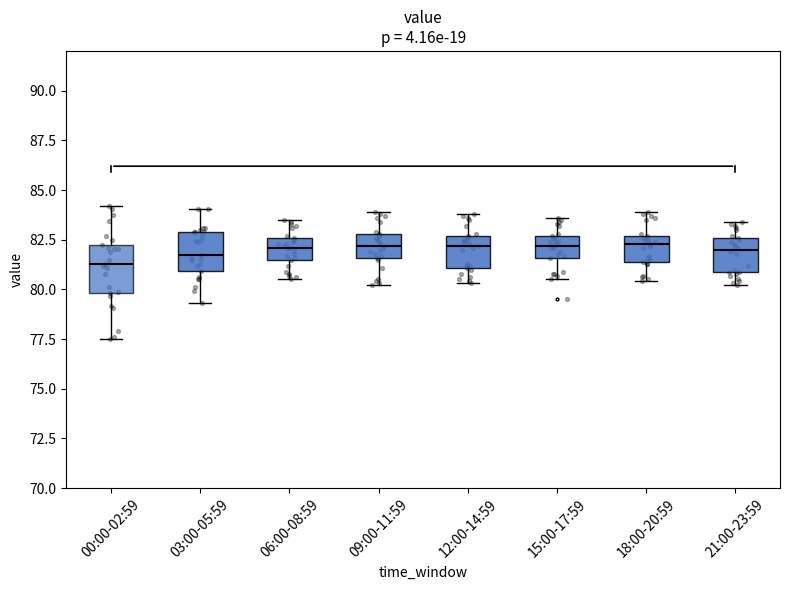

Reading left to right, read every box against the y-axis: the position of its median line, the range the box covers, and the ends of its whiskers. The values are not printed on the chart, so give them approximately, as read against the axis.

00:00-02:59: median 81.5, box 80.0 to 82.0, whiskers 77.5 to 84.0
03:00-05:59: median 81.5, box 81.0 to 83.0, whiskers 79.5 to 84.0
06:00-08:59: median 82.0, box 81.5 to 82.5, whiskers 80.5 to 83.5
09:00-11:59: median 82.0, box 81.5 to 83.0, whiskers 80.0 to 84.0
12:00-14:59: median 82.0, box 81.0 to 82.5, whiskers 80.5 to 84.0
15:00-17:59: median 82.0, box 81.5 to 82.5, whiskers 80.5 to 83.5
18:00-20:59: median 82.5 (just below the box's upper edge), box 81.5 to 82.5, whiskers 80.5 to 84.0
21:00-23:59: median 82.0, box 81.0 to 82.5, whiskers 80.0 to 83.5